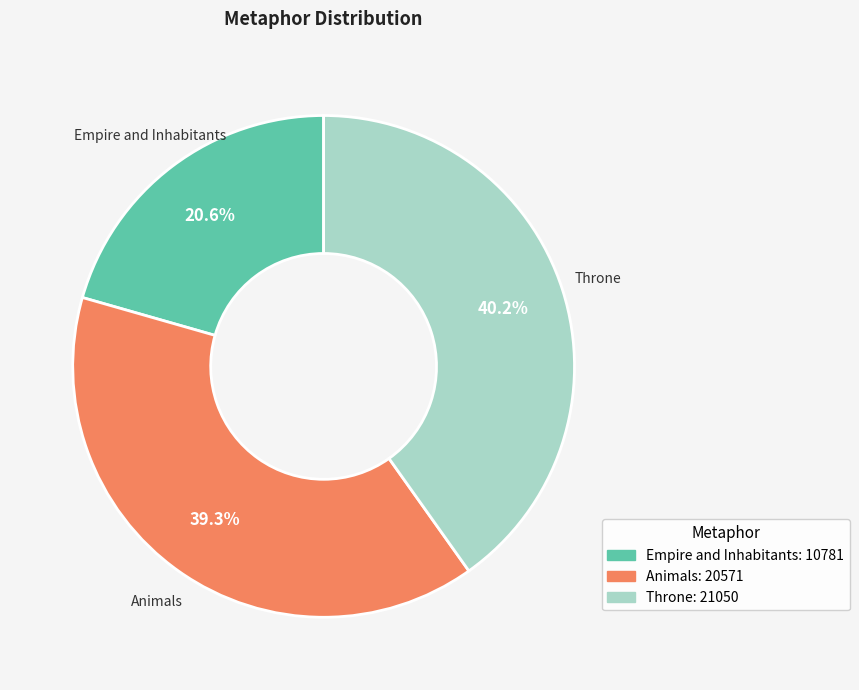

How much of the chart is everything except Empire and Inhabitants?

79.4%